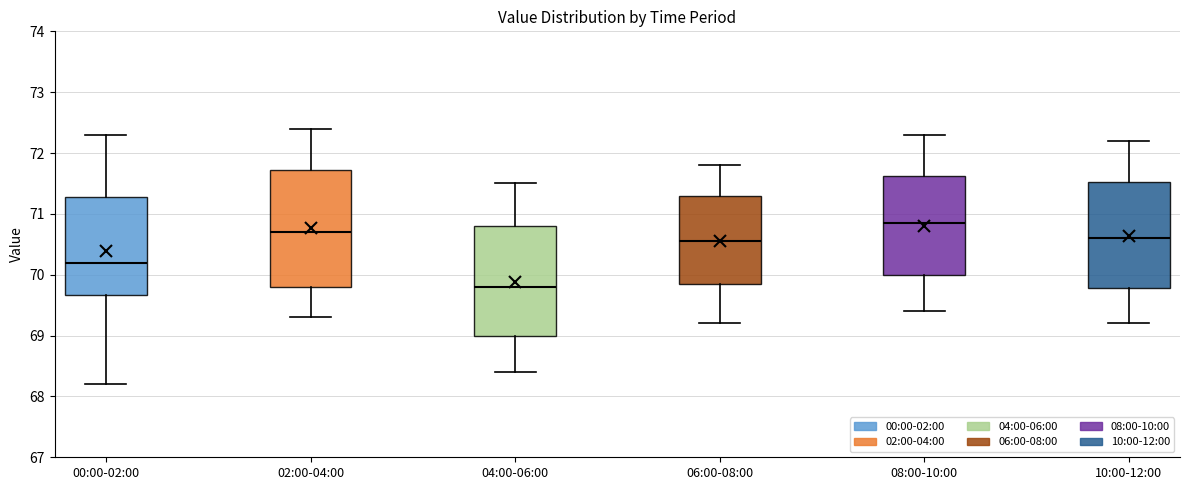

Comparing the boxes themselves (not the whiskers), which one is the tallest?

02:00-04:00